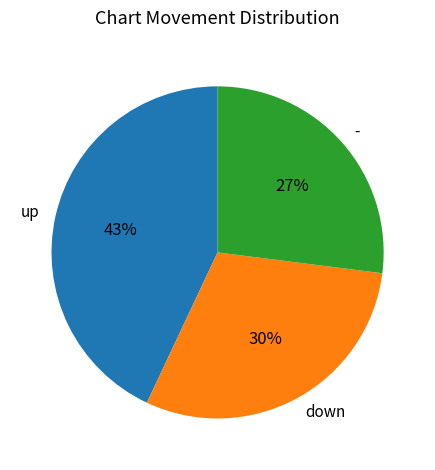

The - slice represents 38% of the pie. True or false?

False